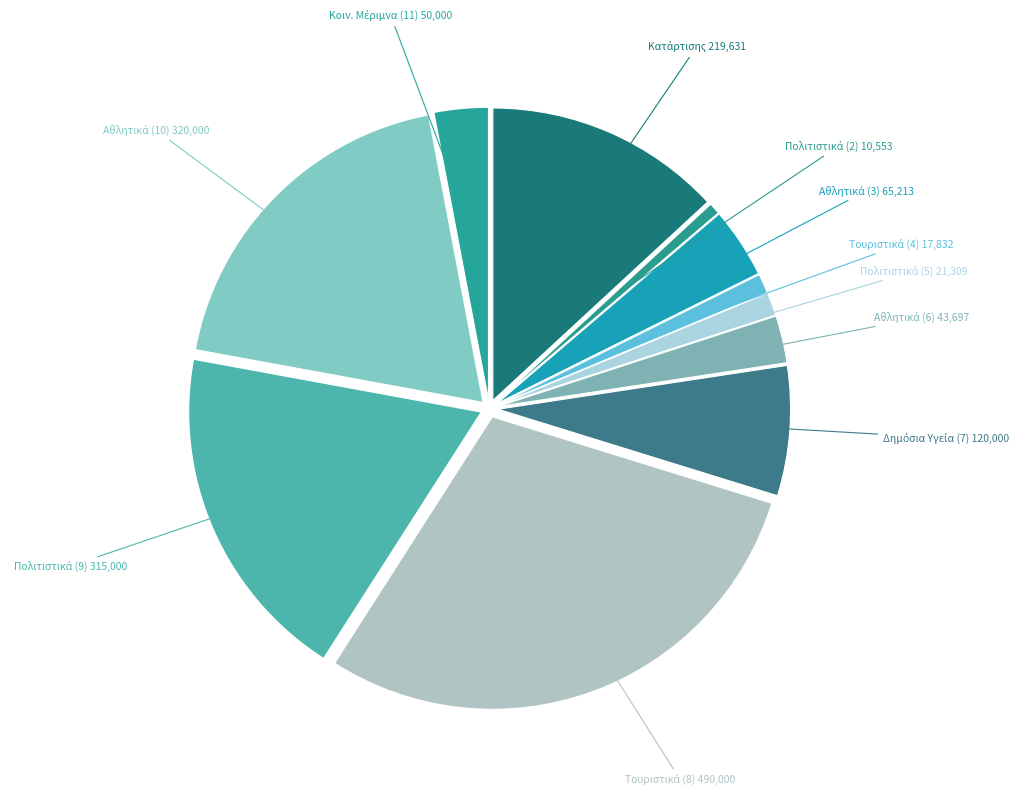

Is there a majority slice in this chart?

No